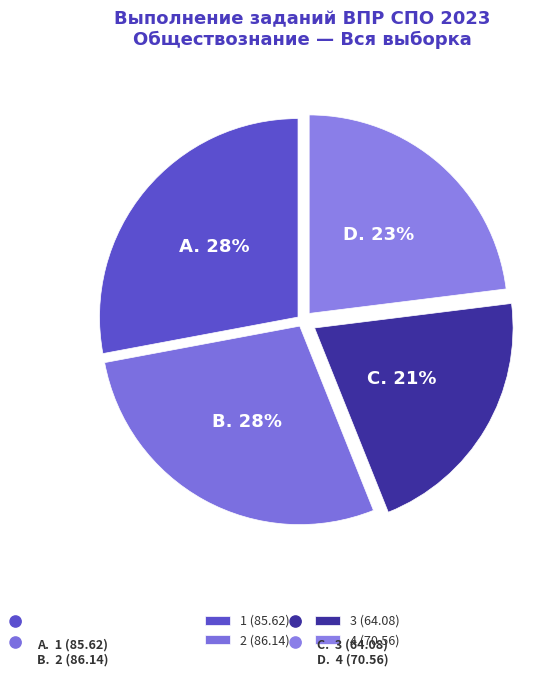

To the nearest percent, what percentage of the pie is 3?

21%